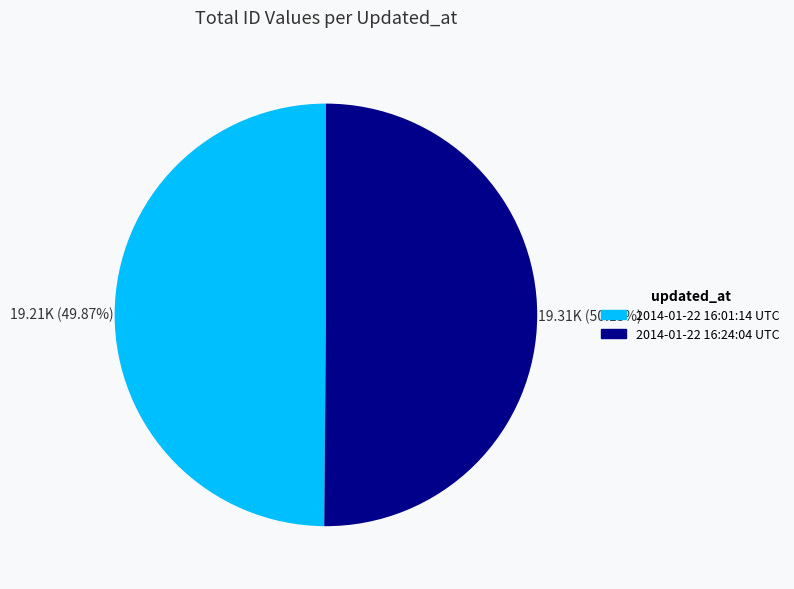

Approximately how many times larger is the value at 2014-01-22 16:01:14 UTC compared to 2014-01-22 16:24:04 UTC?

1.0